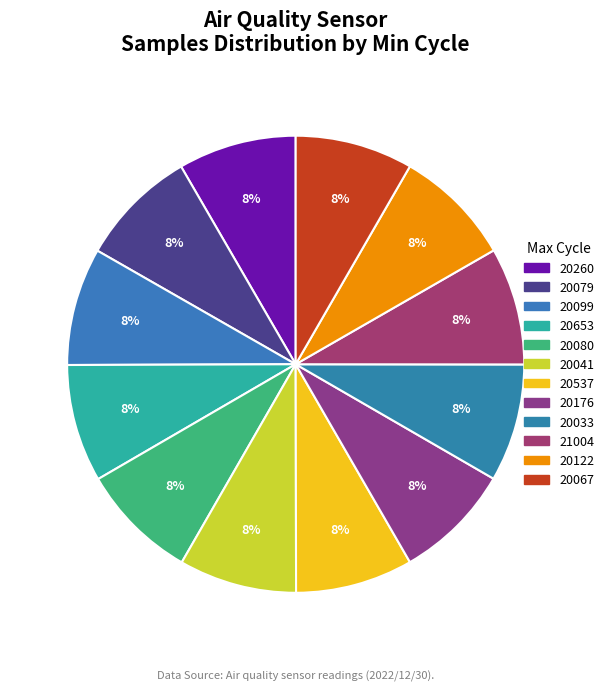

How many segments does this pie chart have?

12